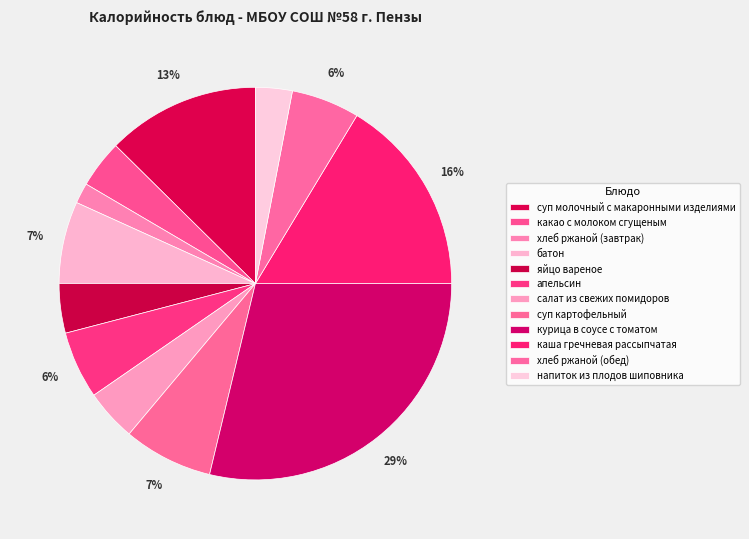

Which category has the smallest portion of the pie?

хлеб ржаной (завтрак)